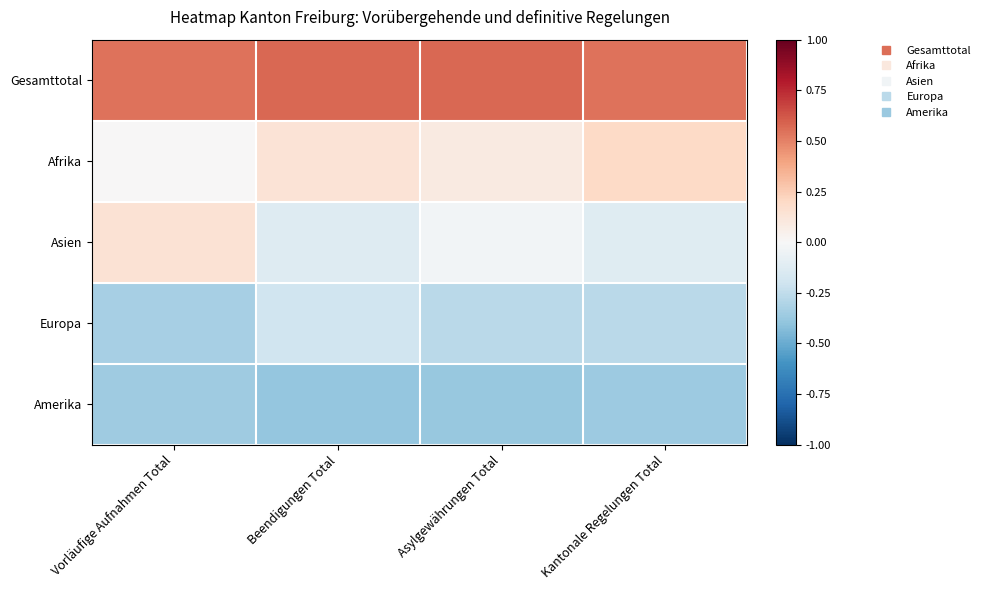

What is the spread (max minus min) of values at Kantonale Regelungen Total?

0.9